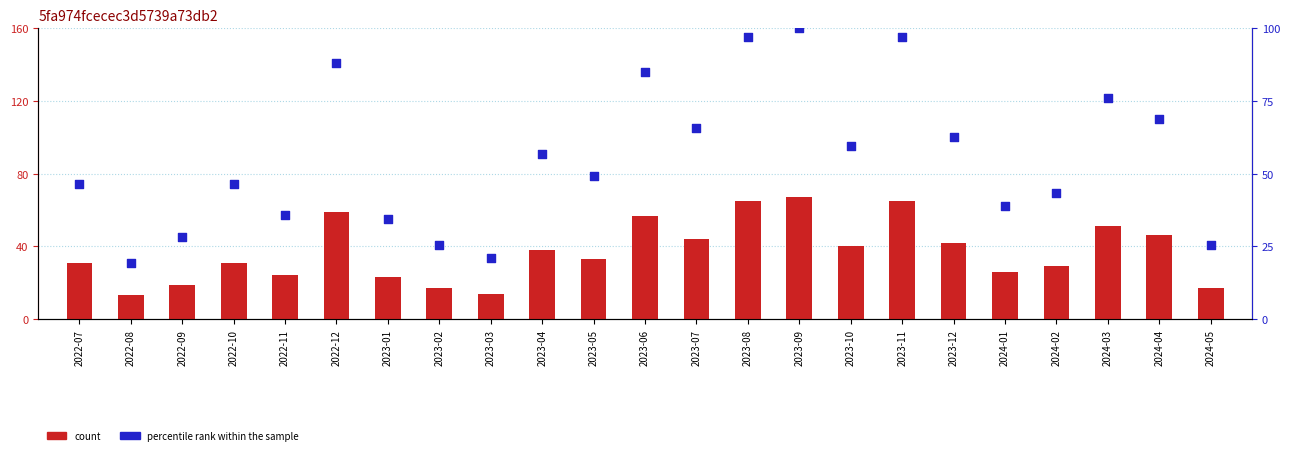

What is the total value across all series at 2023-05?

82.3